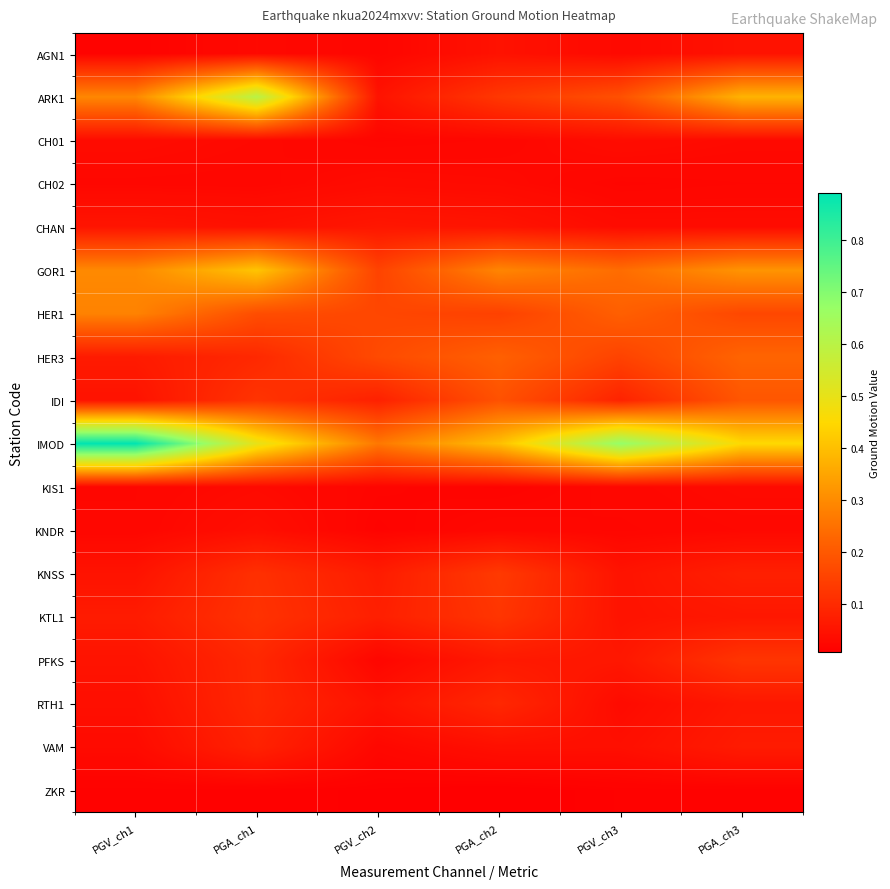

Reading left to right, list all the values displayed in this chart.

AGN1: PGV_ch1=0.0	PGA_ch1=0.0	PGV_ch2=0.0	PGA_ch2=0.0	PGV_ch3=0.0	PGA_ch3=0.0
ARK1: PGV_ch1=0.3	PGA_ch1=0.6	PGV_ch2=0.0	PGA_ch2=0.1	PGV_ch3=0.2	PGA_ch3=0.4
CH01: PGV_ch1=0.0	PGA_ch1=0.0	PGV_ch2=0.0	PGA_ch2=0.0	PGV_ch3=0.0	PGA_ch3=0.0
CH02: PGV_ch1=0.0	PGA_ch1=0.0	PGV_ch2=0.0	PGA_ch2=0.0	PGV_ch3=0.0	PGA_ch3=0.0
CHAN: PGV_ch1=0.1	PGA_ch1=0.0	PGV_ch2=0.1	PGA_ch2=0.1	PGV_ch3=0.0	PGA_ch3=0.0
GOR1: PGV_ch1=0.3	PGA_ch1=0.4	PGV_ch2=0.2	PGA_ch2=0.3	PGV_ch3=0.2	PGA_ch3=0.3
HER1: PGV_ch1=0.3	PGA_ch1=0.2	PGV_ch2=0.2	PGA_ch2=0.1	PGV_ch3=0.2	PGA_ch3=0.2
HER3: PGV_ch1=0.1	PGA_ch1=0.1	PGV_ch2=0.2	PGA_ch2=0.2	PGV_ch3=0.2	PGA_ch3=0.2
IDI: PGV_ch1=0.0	PGA_ch1=0.1	PGV_ch2=0.1	PGA_ch2=0.2	PGV_ch3=0.1	PGA_ch3=0.2
IMOD: PGV_ch1=0.9	PGA_ch1=0.5	PGV_ch2=0.3	PGA_ch2=0.4	PGV_ch3=0.7	PGA_ch3=0.5
KIS1: PGV_ch1=0.0	PGA_ch1=0.0	PGV_ch2=0.0	PGA_ch2=0.0	PGV_ch3=0.0	PGA_ch3=0.0
KNDR: PGV_ch1=0.0	PGA_ch1=0.0	PGV_ch2=0.0	PGA_ch2=0.0	PGV_ch3=0.0	PGA_ch3=0.0
KNSS: PGV_ch1=0.0	PGA_ch1=0.1	PGV_ch2=0.1	PGA_ch2=0.1	PGV_ch3=0.0	PGA_ch3=0.1
KTL1: PGV_ch1=0.1	PGA_ch1=0.1	PGV_ch2=0.1	PGA_ch2=0.1	PGV_ch3=0.0	PGA_ch3=0.1
PFKS: PGV_ch1=0.0	PGA_ch1=0.1	PGV_ch2=0.0	PGA_ch2=0.1	PGV_ch3=0.1	PGA_ch3=0.1
RTH1: PGV_ch1=0.0	PGA_ch1=0.1	PGV_ch2=0.0	PGA_ch2=0.1	PGV_ch3=0.0	PGA_ch3=0.1
VAM: PGV_ch1=0.0	PGA_ch1=0.1	PGV_ch2=0.0	PGA_ch2=0.0	PGV_ch3=0.0	PGA_ch3=0.1
ZKR: PGV_ch1=0.0	PGA_ch1=0.0	PGV_ch2=0.0	PGA_ch2=0.0	PGV_ch3=0.0	PGA_ch3=0.0